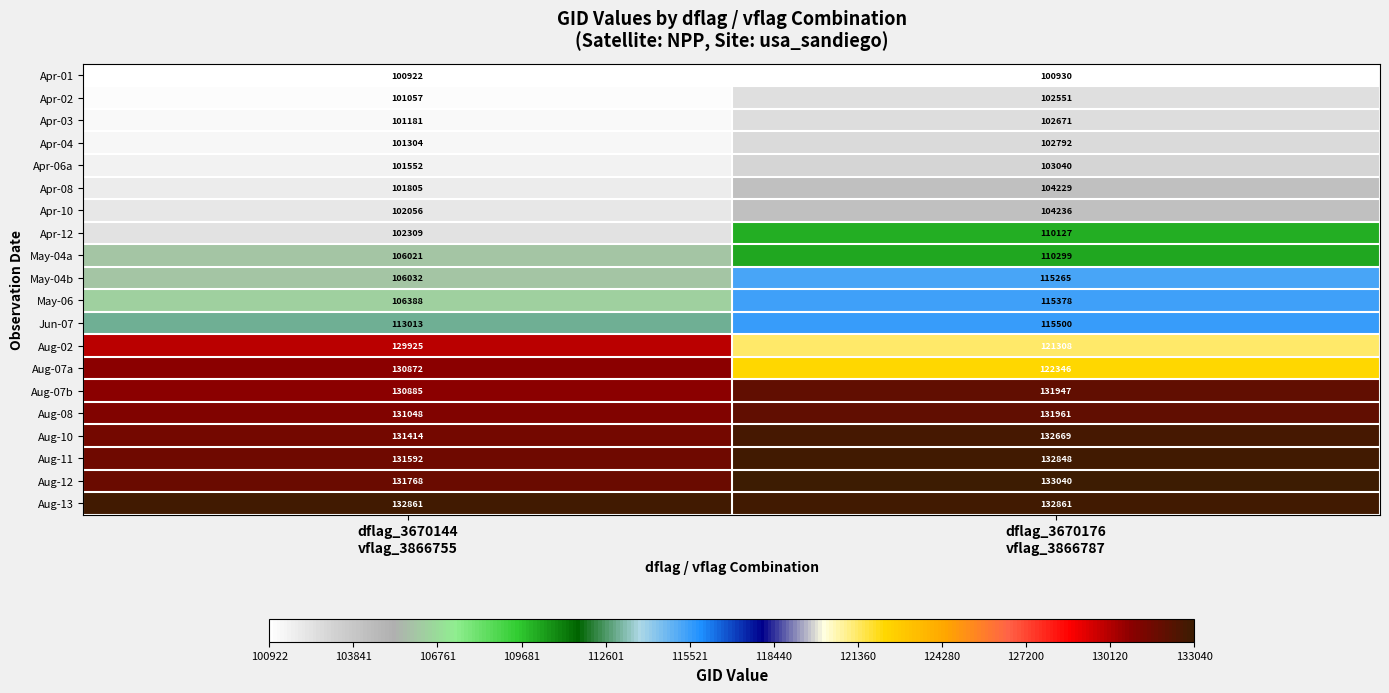

What is the average value of the Apr-02 series?

101804